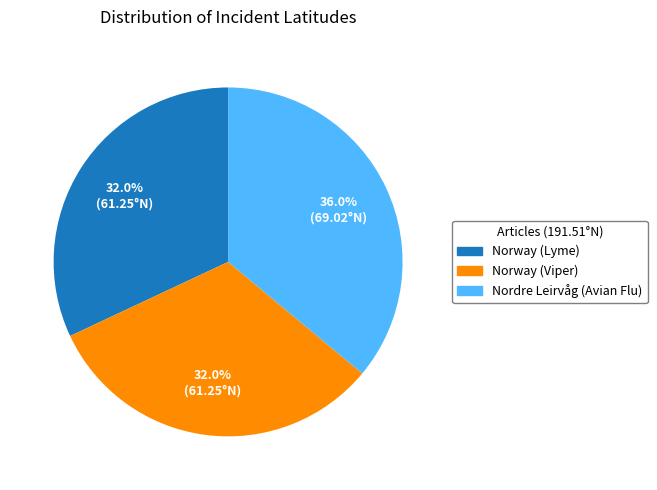

What percentage do Nordre Leirvåg (Avian Flu) and Norway (Lyme) together represent?

68.0%